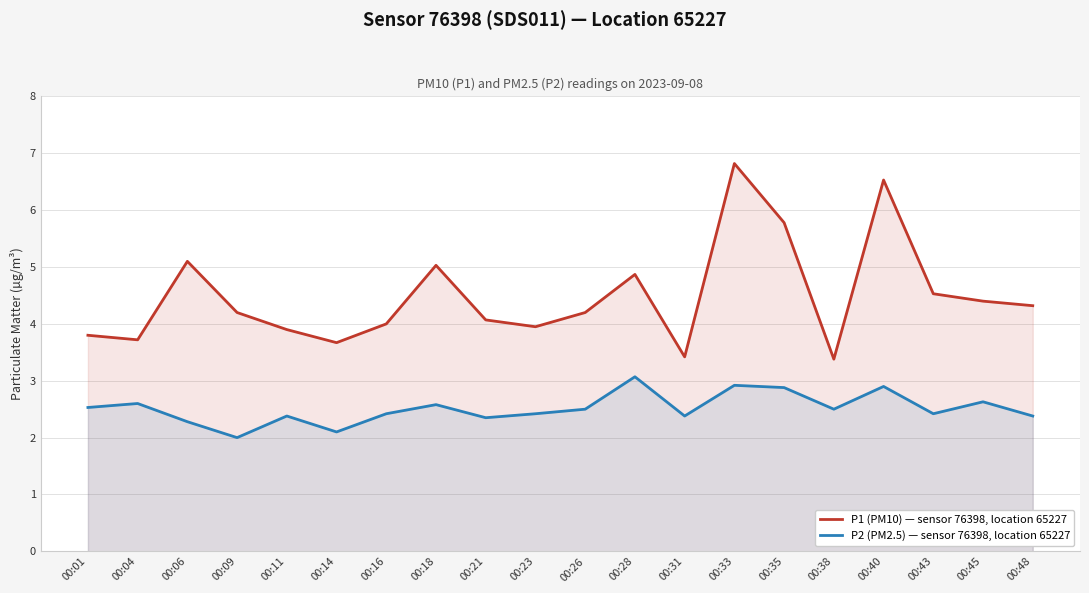

True or false: P1 (PM10) — sensor 76398, location 65227 and P2 (PM2.5) — sensor 76398, location 65227 cross at least once.

False